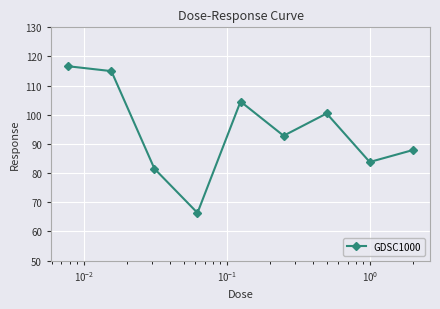

What is the average value?

94.3